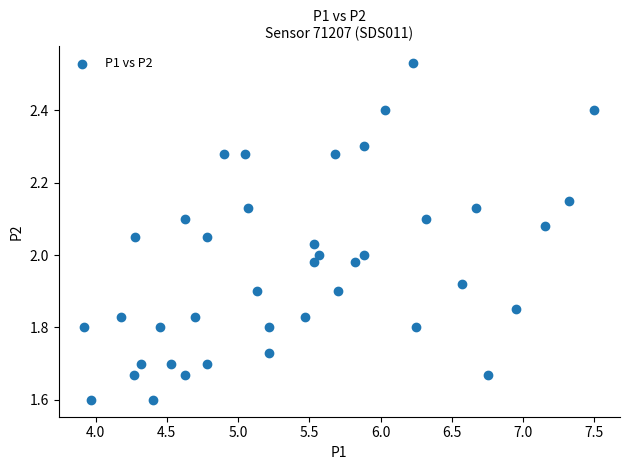

What is the range of X values (max minus min)?

3.6